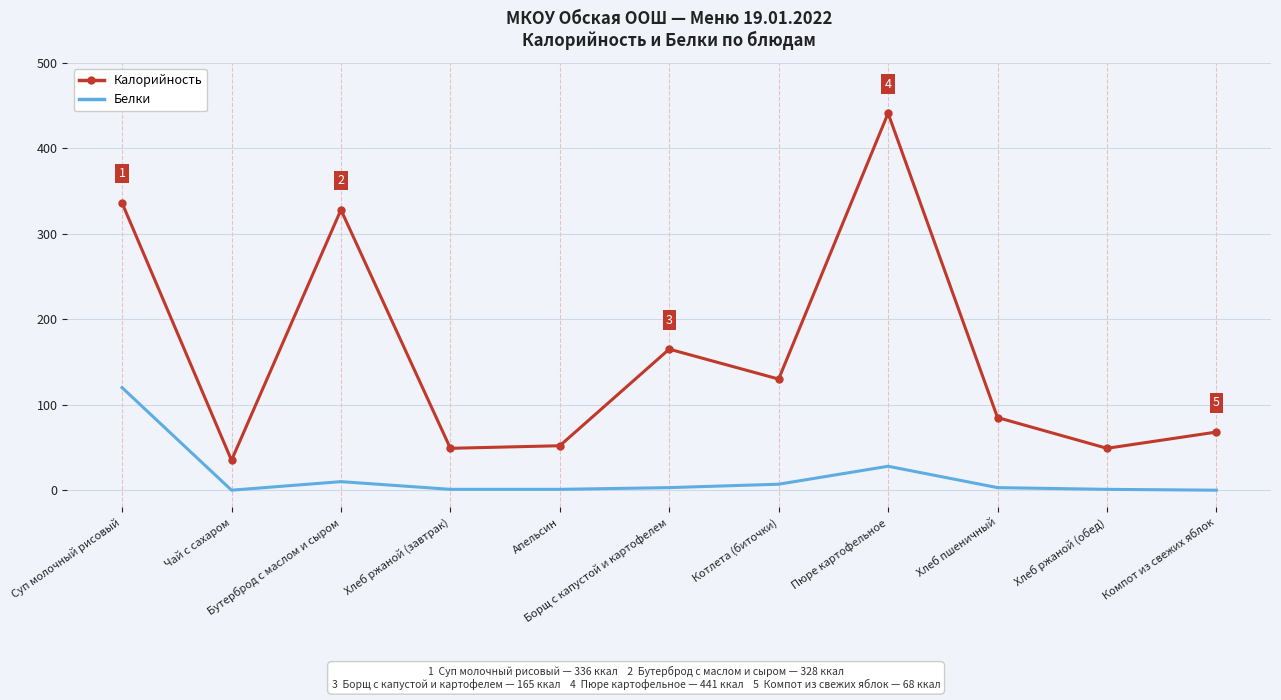

Rank the series by their maximum value, from highest to lowest.

Калорийность, Белки